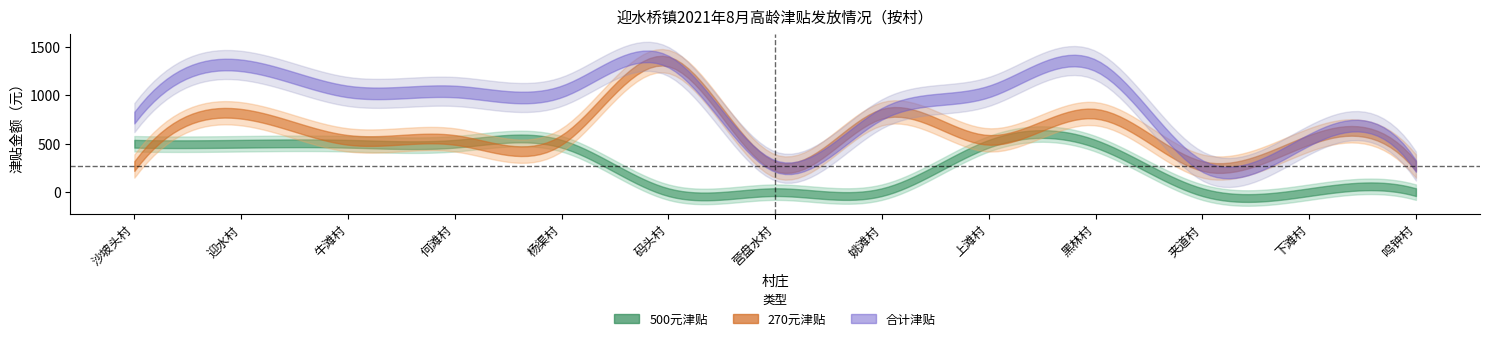

What is the value of the 500元津贴 point at the 10th from the left?

500